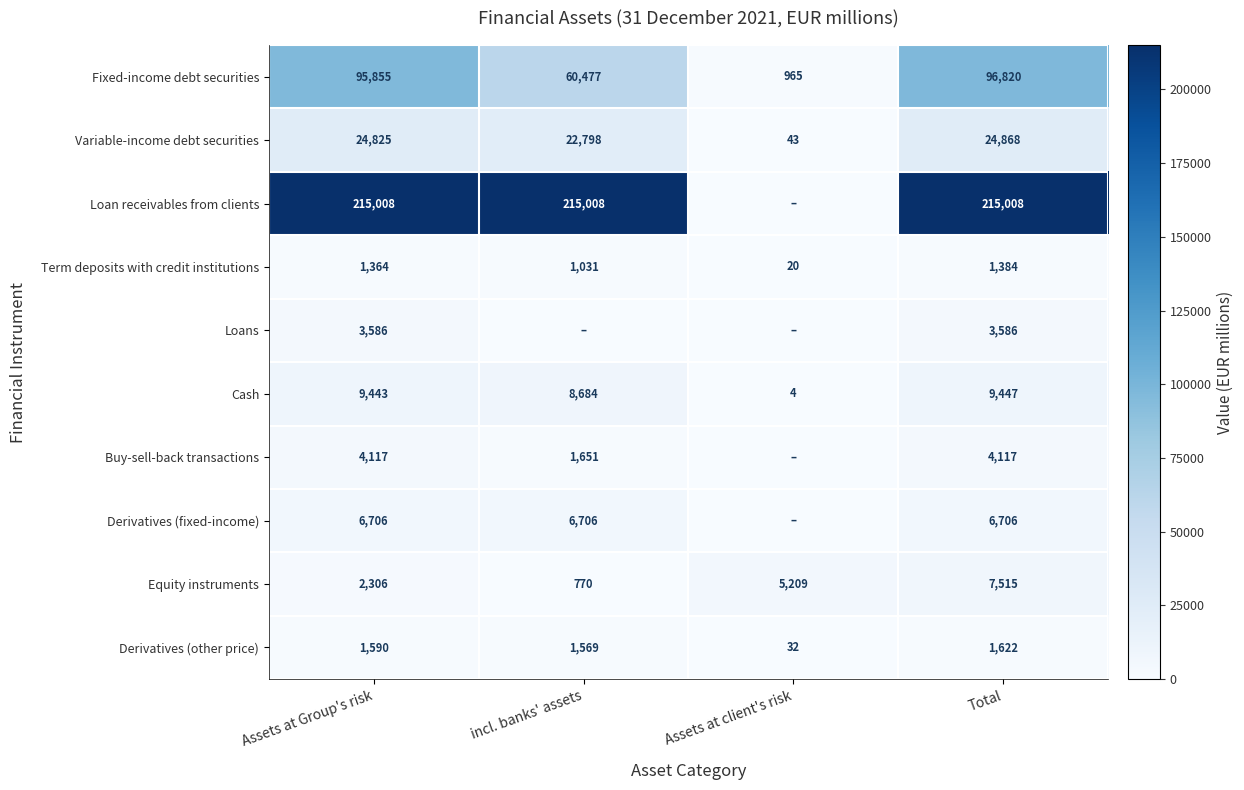

What is the difference between the second highest and second lowest values in the Cash series?

759